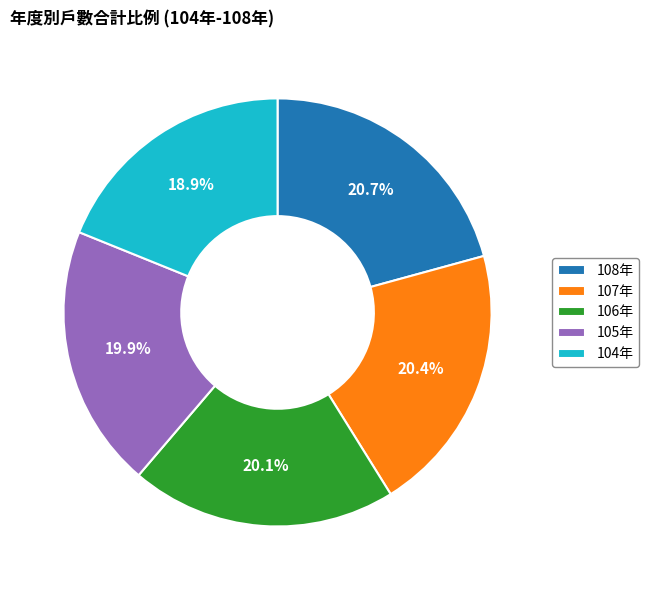

To the nearest percent, what is the combined percentage of 105年 and 107年?

40%